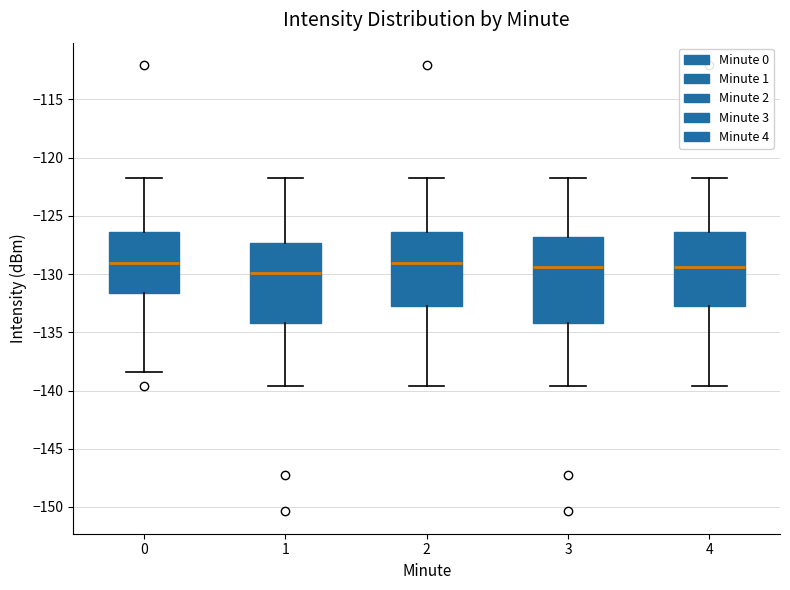

Reading left to right, transcribe this box plot: for each box, give where its median line is, the range the box spans, and where its two whiskers end, as read against the y-axis. The values are not printed on the chart, so give them approximately, as read against the axis.

0: median -129.0, box -131.5 to -126.5, whiskers -138.5 to -121.5
1: median -130.0, box -134.0 to -127.5, whiskers -139.5 to -121.5
2: median -129.0, box -132.5 to -126.5, whiskers -139.5 to -121.5
3: median -129.5, box -134.0 to -127.0, whiskers -139.5 to -121.5
4: median -129.5, box -132.5 to -126.5, whiskers -139.5 to -121.5